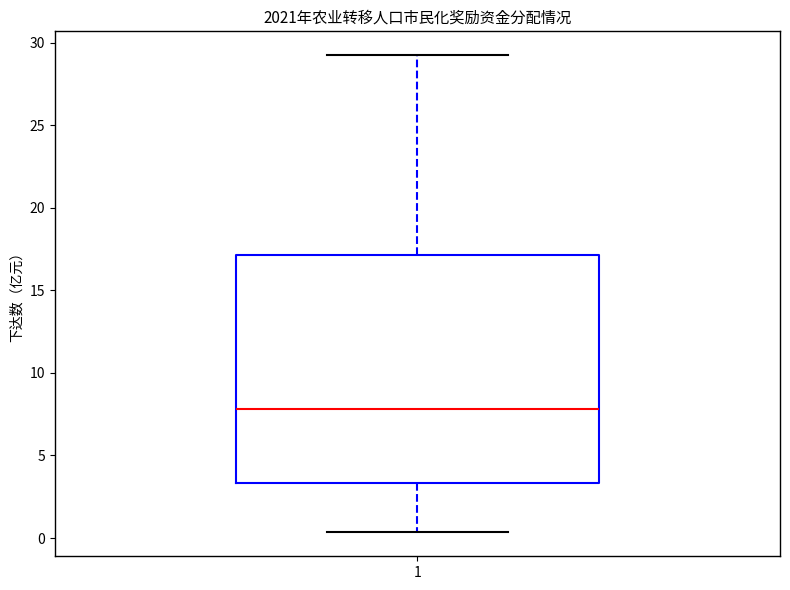

Where is the upper edge of the box at x = 1 on the y-axis? The values are not printed on the chart, so give them approximately, as read against the axis.

17.0